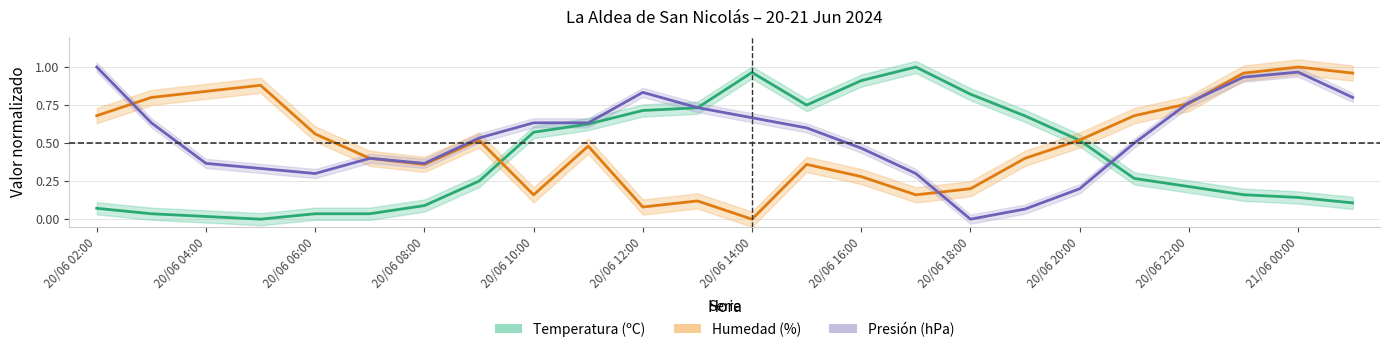

Count the number of categories in the chart.

24